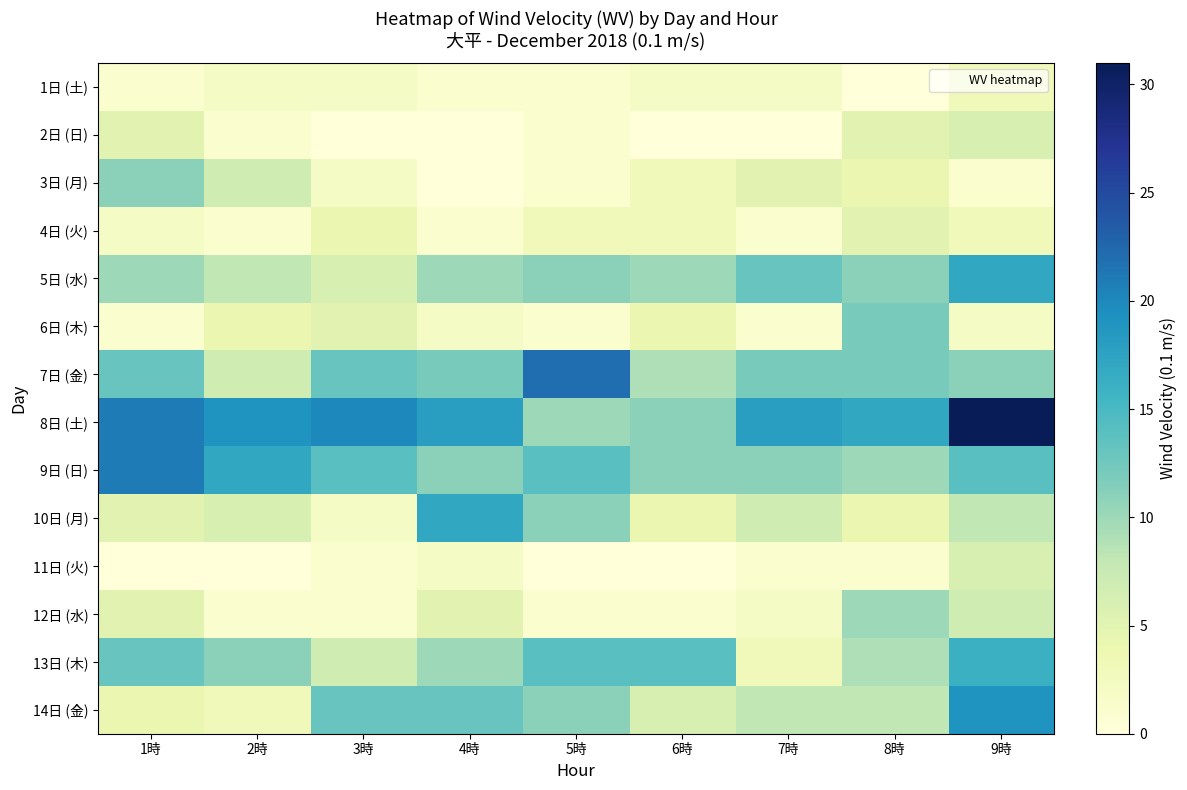

Reading right to left, transcribe all the data shown in this chart.

1日 (土): 9時=3	8時=0	7時=2	6時=2	5時=1	4時=1	3時=2	2時=2	1時=1
2日 (日): 9時=6	8時=5	7時=0	6時=0	5時=1	4時=0	3時=0	2時=1	1時=5
3日 (月): 9時=1	8時=4	7時=5	6時=3	5時=1	4時=0	3時=2	2時=7	1時=11
4日 (火): 9時=3	8時=5	7時=1	6時=3	5時=3	4時=1	3時=4	2時=1	1時=2
5日 (水): 9時=17	8時=11	7時=13	6時=10	5時=11	4時=10	3時=6	2時=8	1時=10
6日 (木): 9時=2	8時=12	7時=1	6時=4	5時=1	4時=2	3時=5	2時=4	1時=1
7日 (金): 9時=11	8時=12	7時=12	6時=9	5時=22	4時=12	3時=13	2時=7	1時=13
8日 (土): 9時=31	8時=17	7時=18	6時=11	5時=10	4時=18	3時=20	2時=19	1時=21
9日 (日): 9時=14	8時=10	7時=11	6時=11	5時=14	4時=11	3時=14	2時=17	1時=21
10日 (月): 9時=8	8時=4	7時=7	6時=4	5時=11	4時=17	3時=2	2時=6	1時=5
11日 (火): 9時=6	8時=1	7時=1	6時=0	5時=0	4時=2	3時=1	2時=0	1時=0
12日 (水): 9時=7	8時=10	7時=2	6時=1	5時=1	4時=5	3時=1	2時=1	1時=5
13日 (木): 9時=16	8時=9	7時=3	6時=14	5時=14	4時=10	3時=7	2時=11	1時=13
14日 (金): 9時=19	8時=8	7時=8	6時=6	5時=11	4時=13	3時=13	2時=3	1時=4